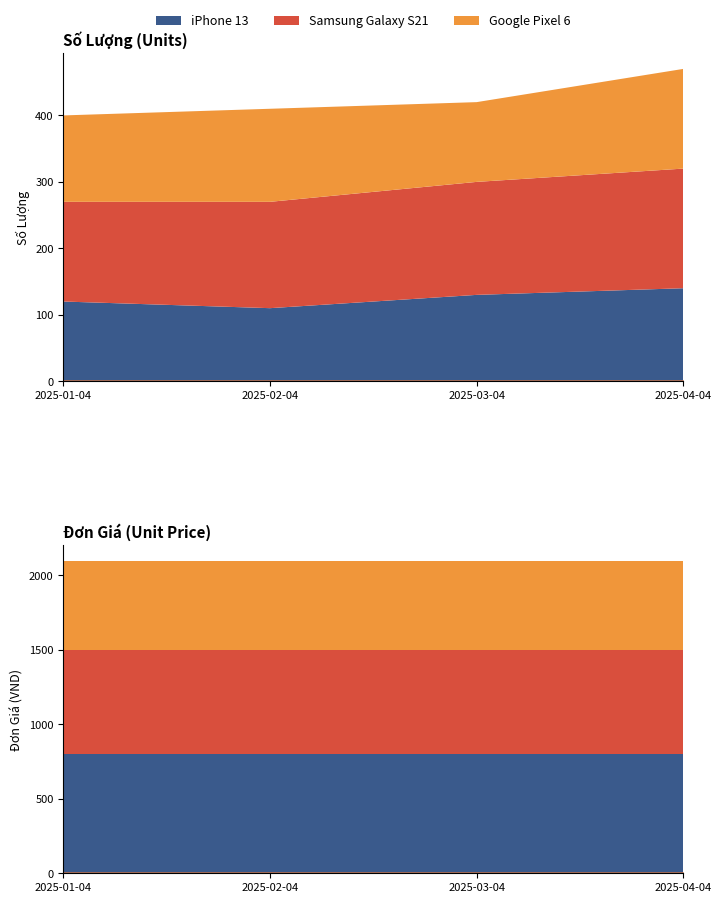

What is the label of the 4th point from the left?

2025-04-04